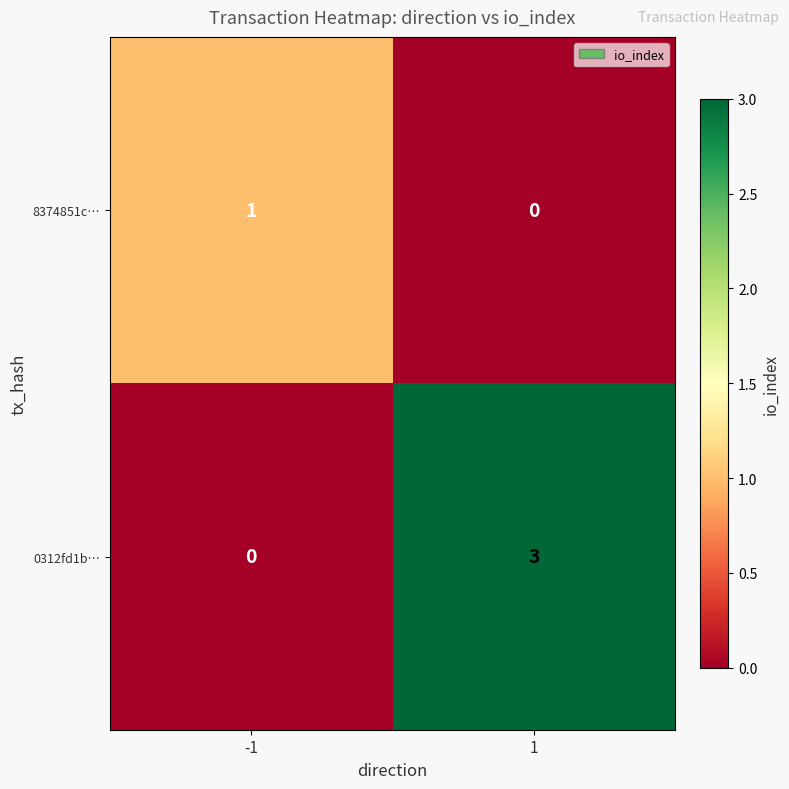

What is the difference between the maximum and minimum values in the 0312fd1b… series?

3